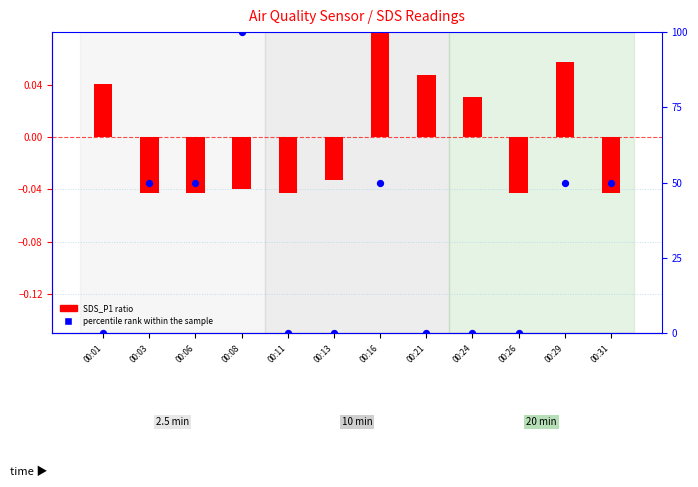

What are all the series names shown in the legend?

SDS_P1 ratio, percentile rank within the sample